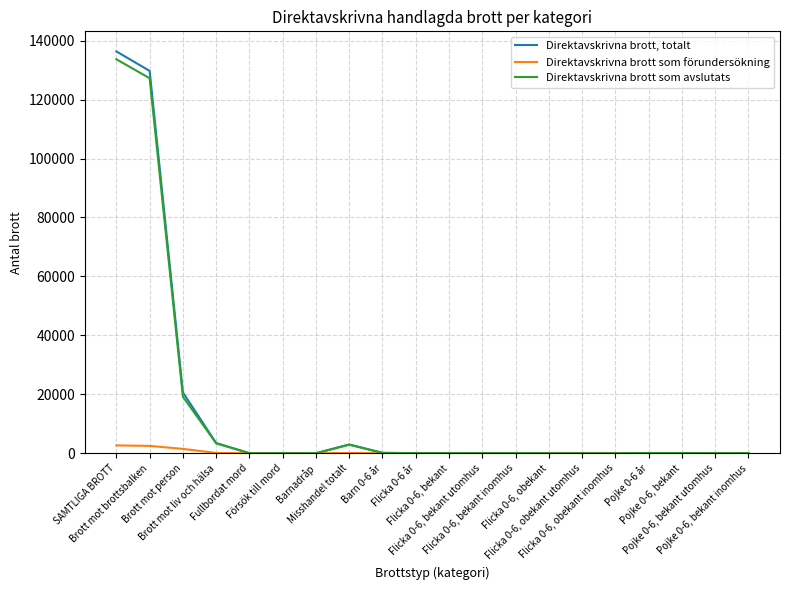

What is the maximum value for Direktavskrivna brott, totalt?

136353